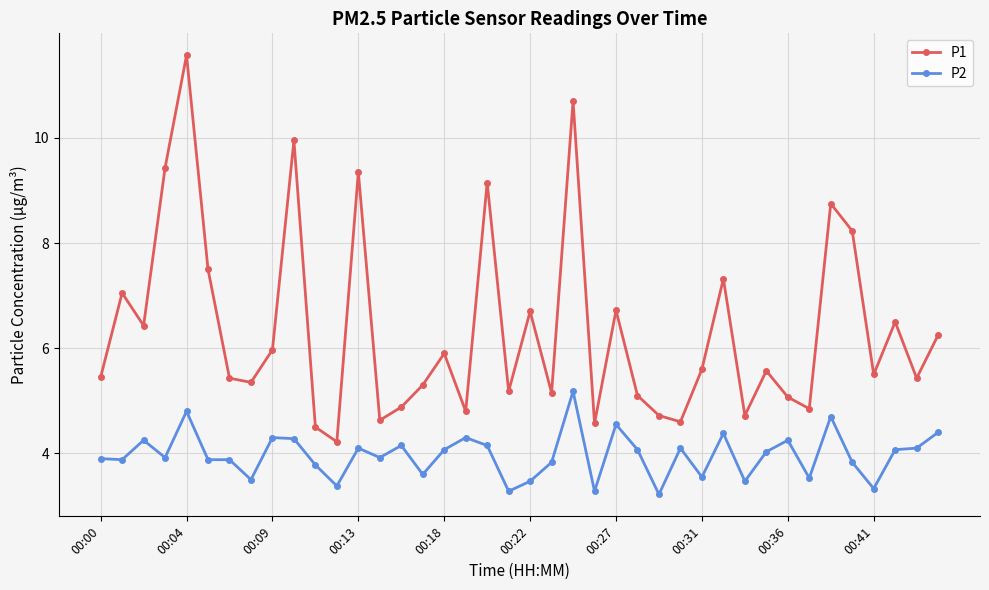

What is the difference between the maximum and second lowest values in the P2 series?

1.9